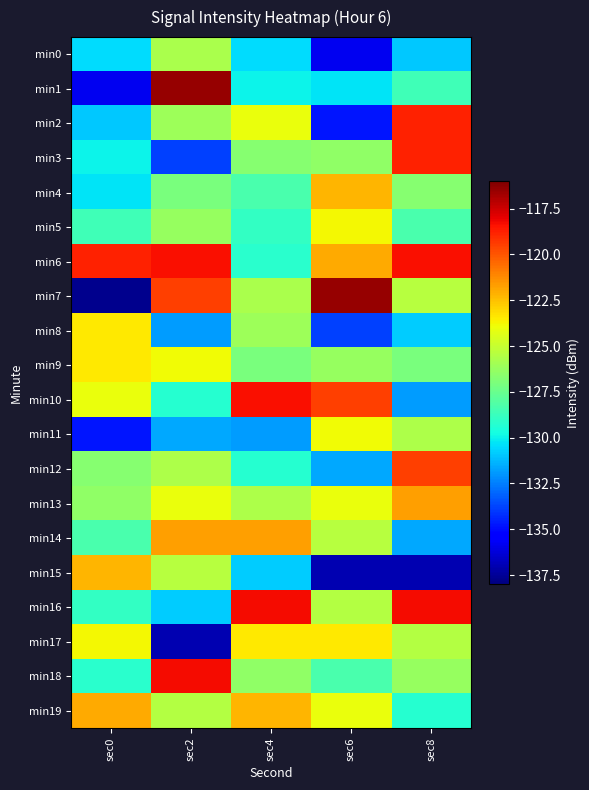

Reading right to left, extract all data points from this chart.

min0: sec8=-130.9	sec6=-135.8	sec4=-130.5	sec2=-125.8	sec0=-130.5
min1: sec8=-128.6	sec6=-130.3	sec4=-129.9	sec2=-116.5	sec0=-135.8
min2: sec8=-118.8	sec6=-134.8	sec4=-124.0	sec2=-126.1	sec0=-130.9
min3: sec8=-118.8	sec6=-126.4	sec4=-126.7	sec2=-133.8	sec0=-129.9
min4: sec8=-126.7	sec6=-122.2	sec4=-128.3	sec2=-127.1	sec0=-130.3
min5: sec8=-128.3	sec6=-123.8	sec4=-129.0	sec2=-126.3	sec0=-128.6
min6: sec8=-118.3	sec6=-122.0	sec4=-129.2	sec2=-118.3	sec0=-118.8
min7: sec8=-125.5	sec6=-116.5	sec4=-125.8	sec2=-119.5	sec0=-137.7
min8: sec8=-130.8	sec6=-133.8	sec4=-126.1	sec2=-131.8	sec0=-123.4
min9: sec8=-127.1	sec6=-126.3	sec4=-127.1	sec2=-123.9	sec0=-123.5
min10: sec8=-131.8	sec6=-119.5	sec4=-118.3	sec2=-129.3	sec0=-124.0
min11: sec8=-125.7	sec6=-123.9	sec4=-131.8	sec2=-131.6	sec0=-134.8
min12: sec8=-119.5	sec6=-131.6	sec4=-129.3	sec2=-125.7	sec0=-126.7
min13: sec8=-121.7	sec6=-124.0	sec4=-125.7	sec2=-124.0	sec0=-126.4
min14: sec8=-131.6	sec6=-125.5	sec4=-121.7	sec2=-121.7	sec0=-128.3
min15: sec8=-137.0	sec6=-137.0	sec4=-130.8	sec2=-125.5	sec0=-122.2
min16: sec8=-118.3	sec6=-125.5	sec4=-118.3	sec2=-130.8	sec0=-129.0
min17: sec8=-125.5	sec6=-123.5	sec4=-123.4	sec2=-137.0	sec0=-123.8
min18: sec8=-126.3	sec6=-128.3	sec4=-126.4	sec2=-118.3	sec0=-129.2
min19: sec8=-129.3	sec6=-124.0	sec4=-122.2	sec2=-125.5	sec0=-122.0